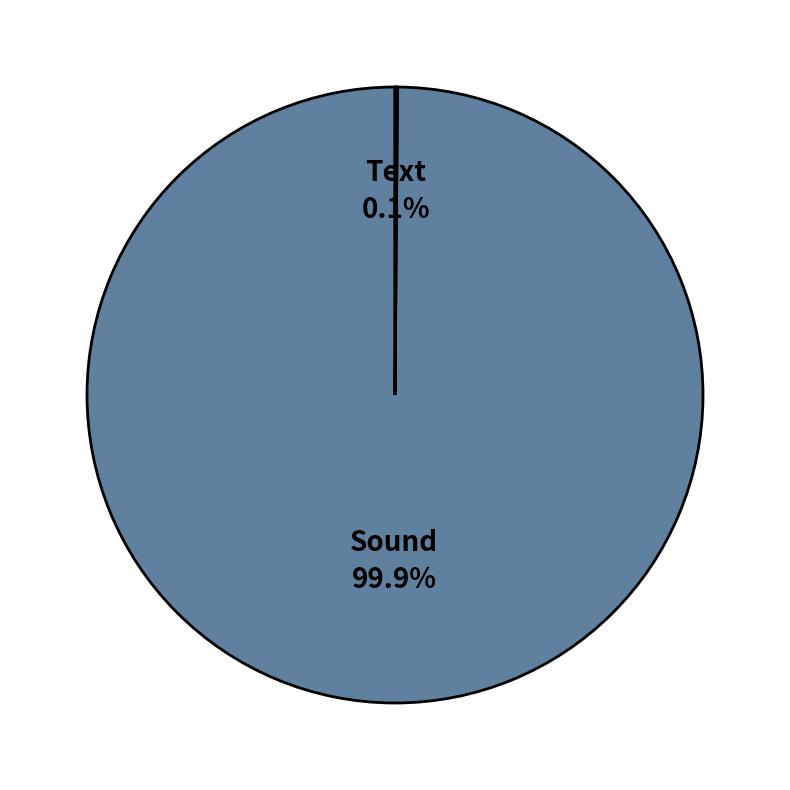

Does any single category account for the majority?

Yes